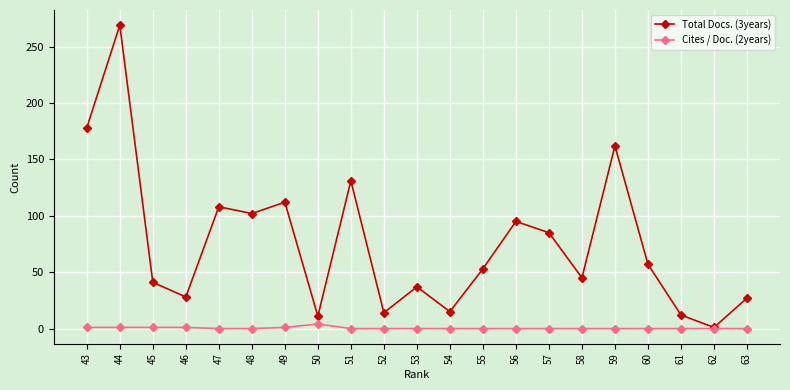

True or false: Cites / Doc. (2years) and Total Docs. (3years) cross at least once.

False